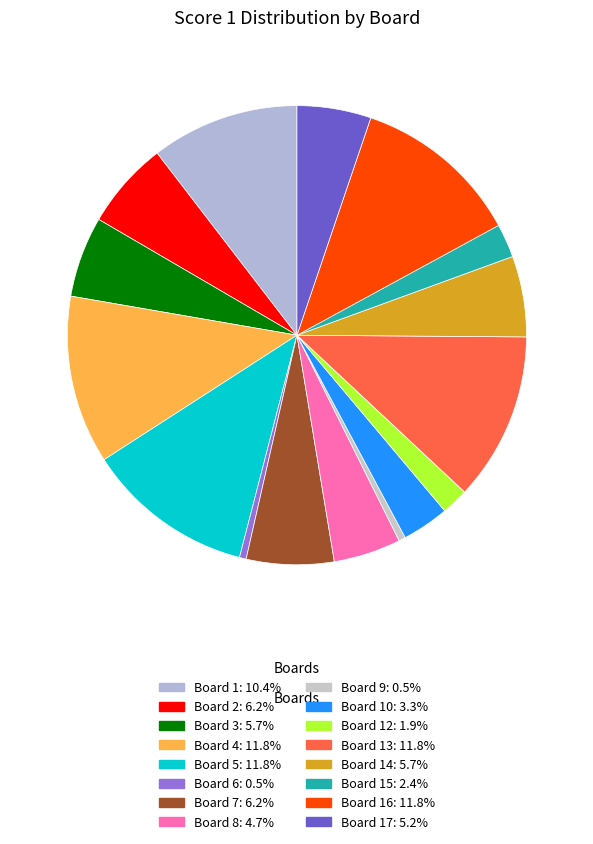

Count the number of slices in the pie.

16